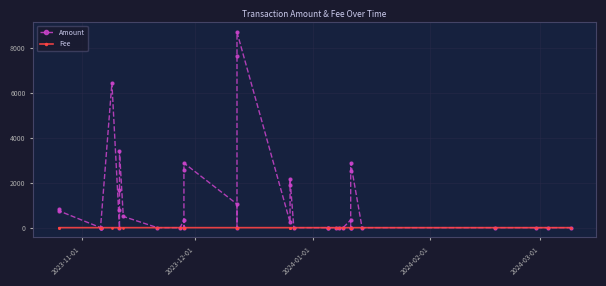

How many lines are shown in the chart?

2